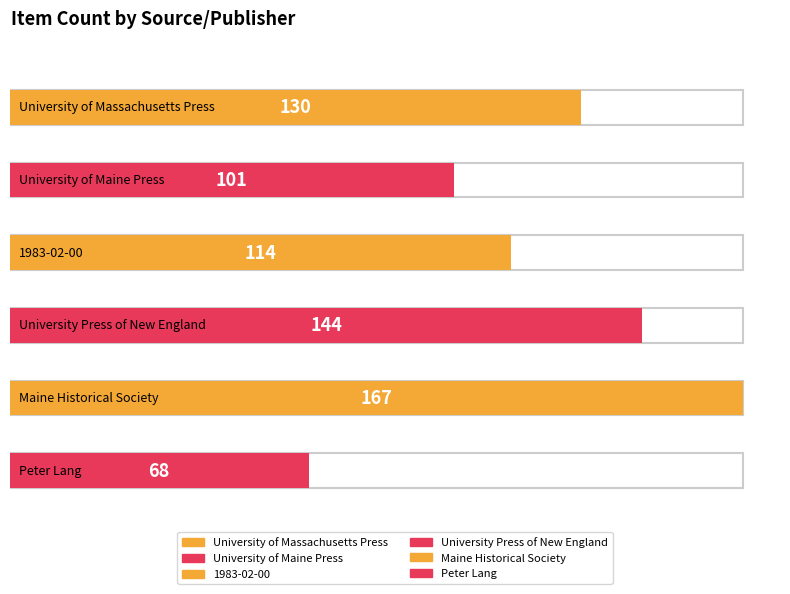

The value at University of Maine Press is 101. True or false?

True